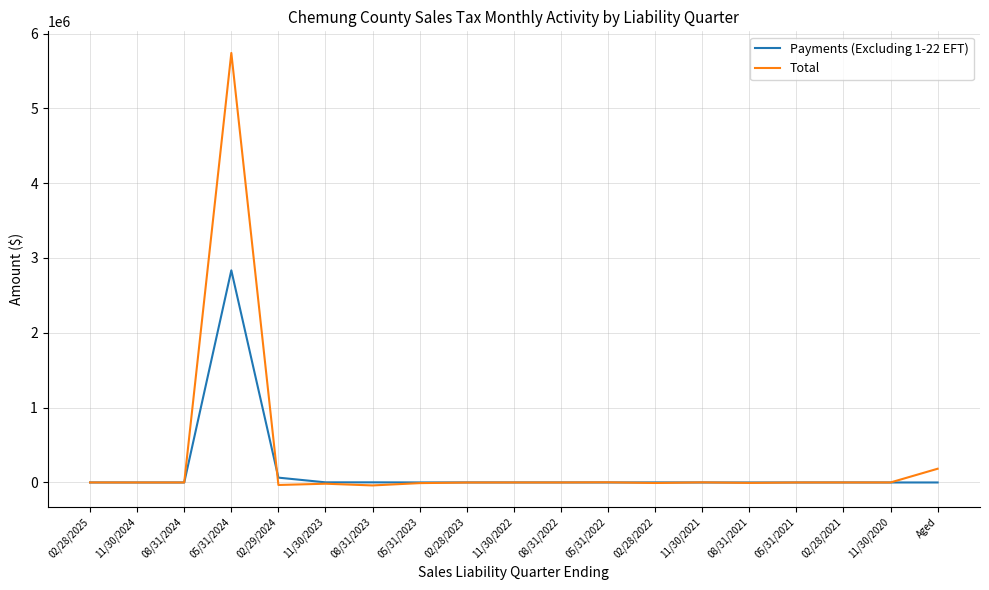

Which series has the largest total across all categories?

Total